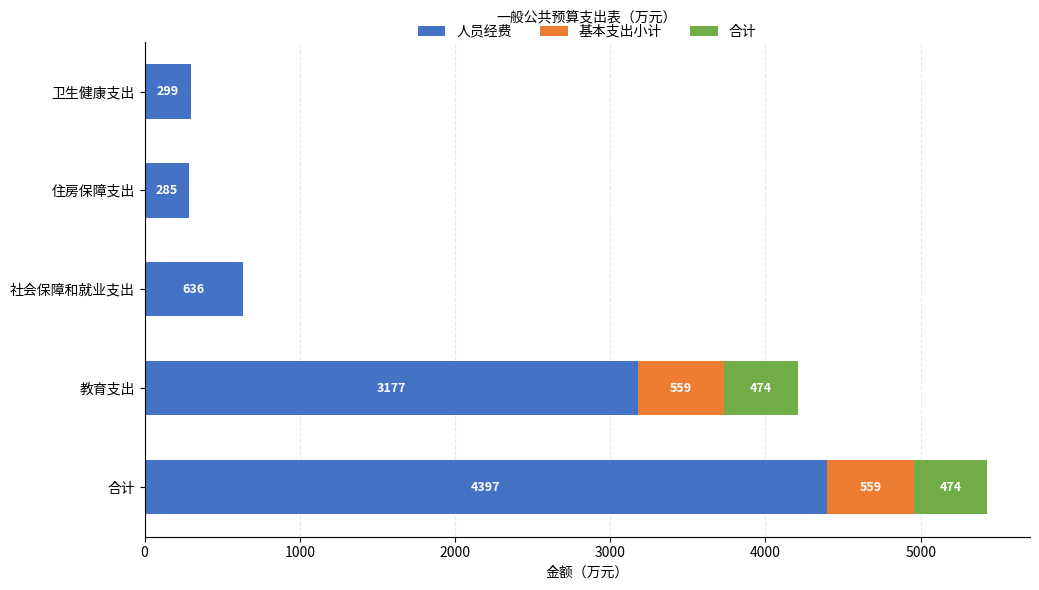

The 人员经费 series shows 476.0 at 卫生健康支出. True or false?

False